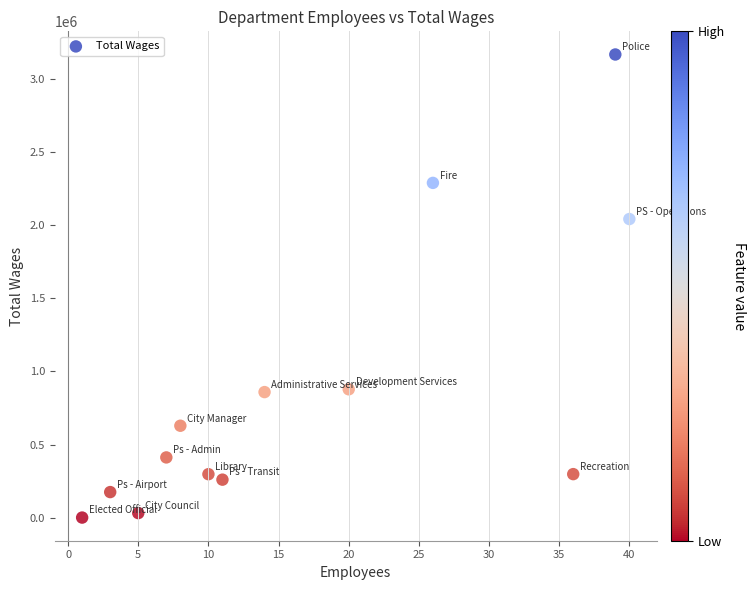

What Y value in the scatter plot is closest to 1584333?

2042543